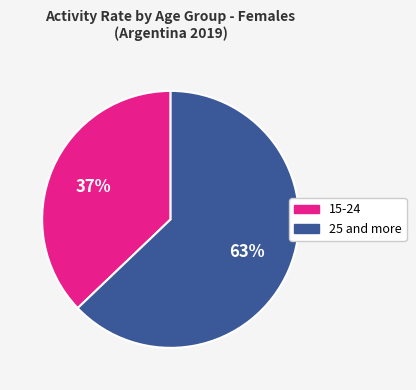

What is the ratio of the value at 15-24 to the value at 25 and more?

0.6